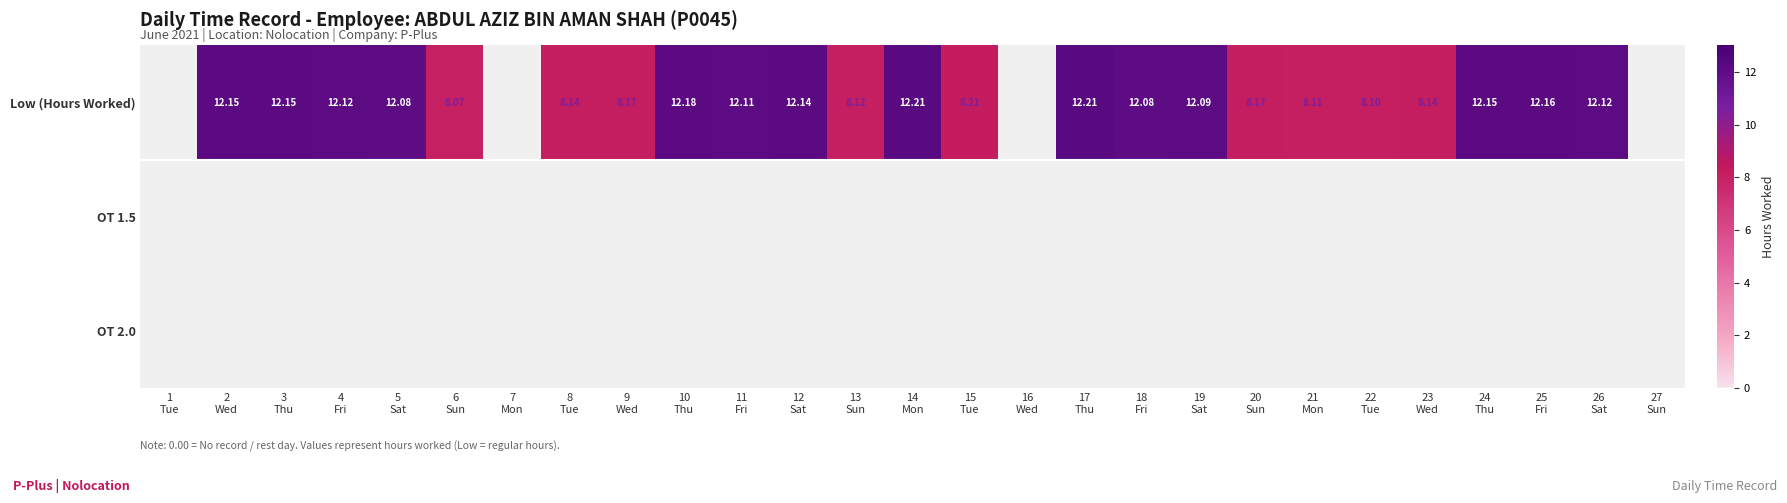

At 2 Wed, list the series in order from smallest to largest.

OT 1.5, OT 2.0, Low (Hours Worked)